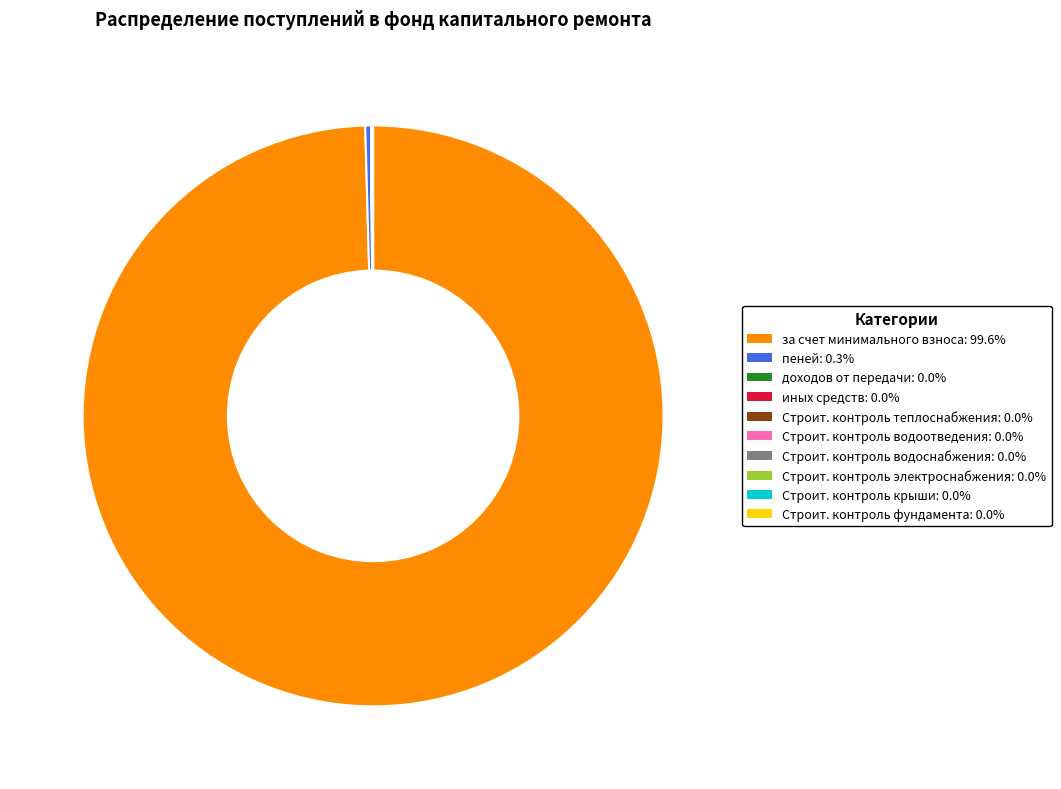

Is there a majority slice in this chart?

Yes